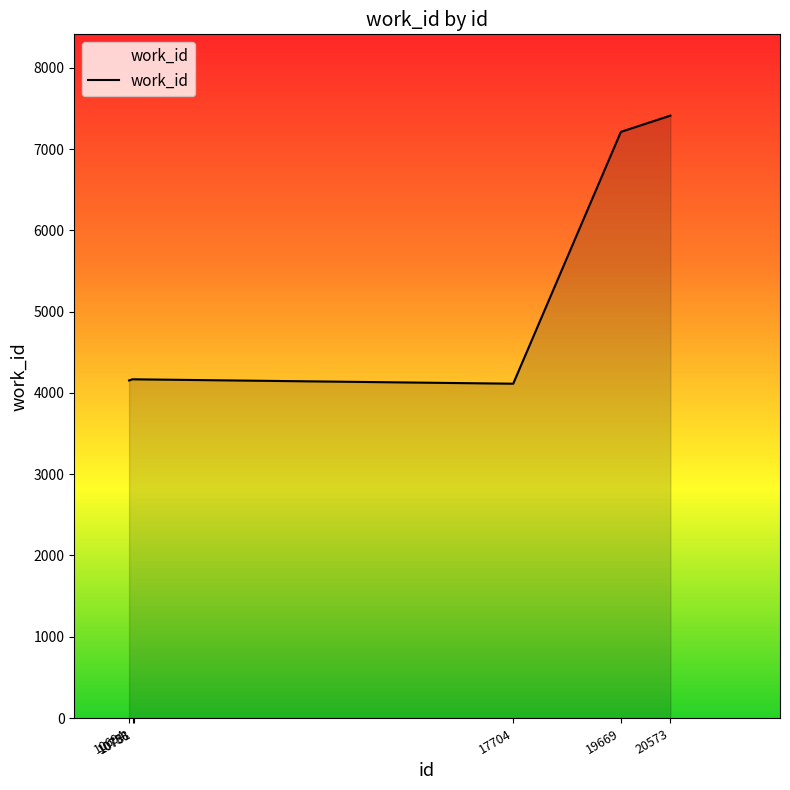

What is the difference between the maximum and second lowest values?

3258